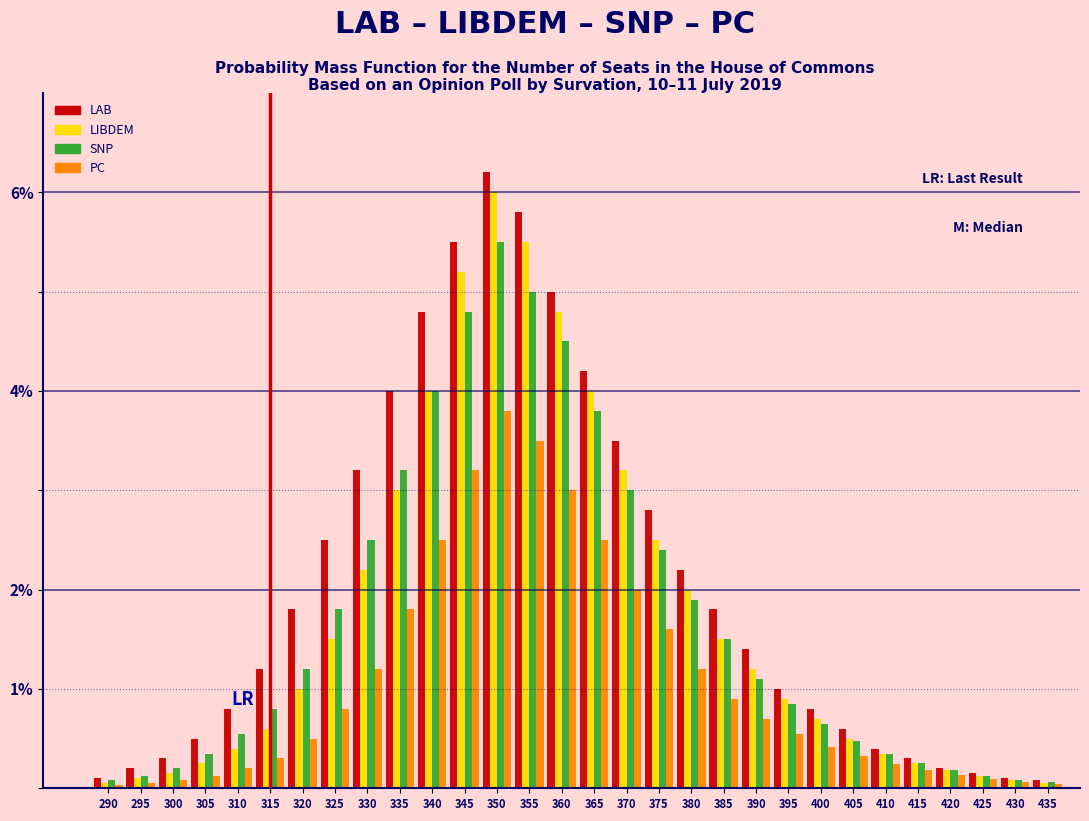

True or false: LAB has a value of 0.2 at 420.

True